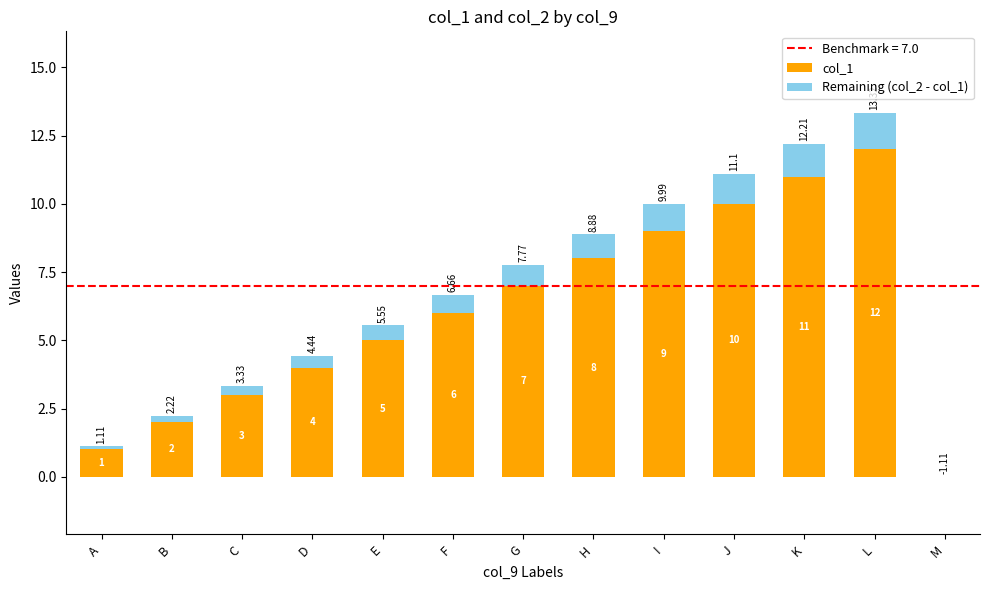

What is the average value of the col_1 series?

6.0